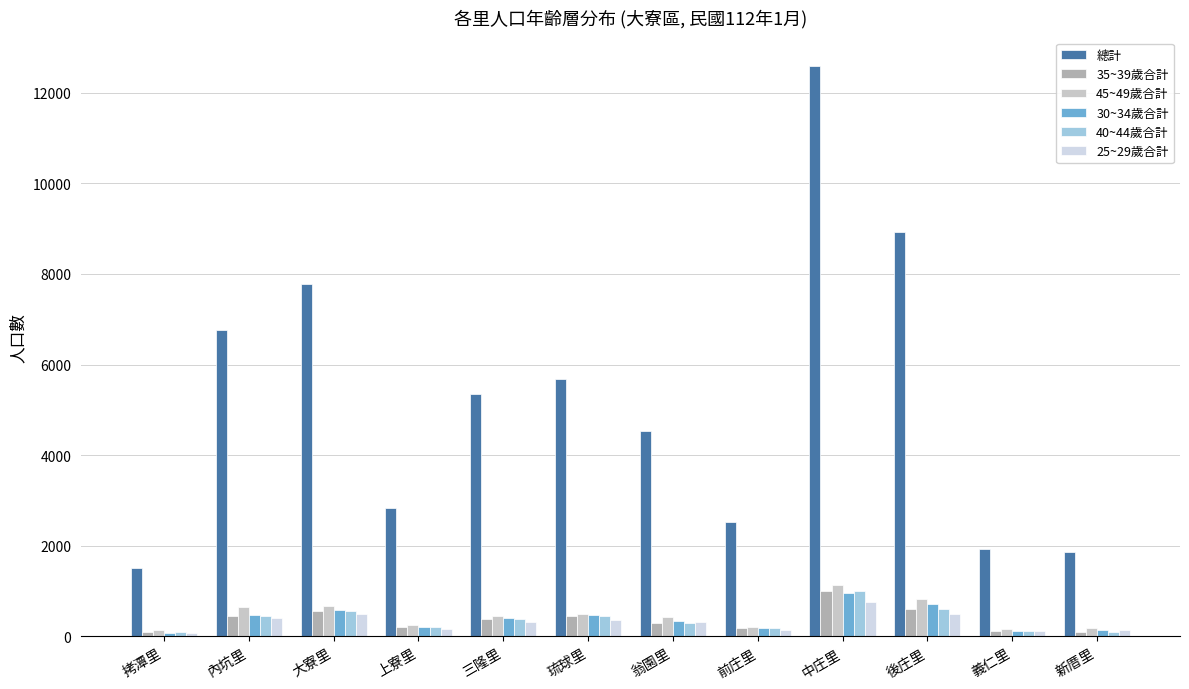

How many bars are there in each group?

6